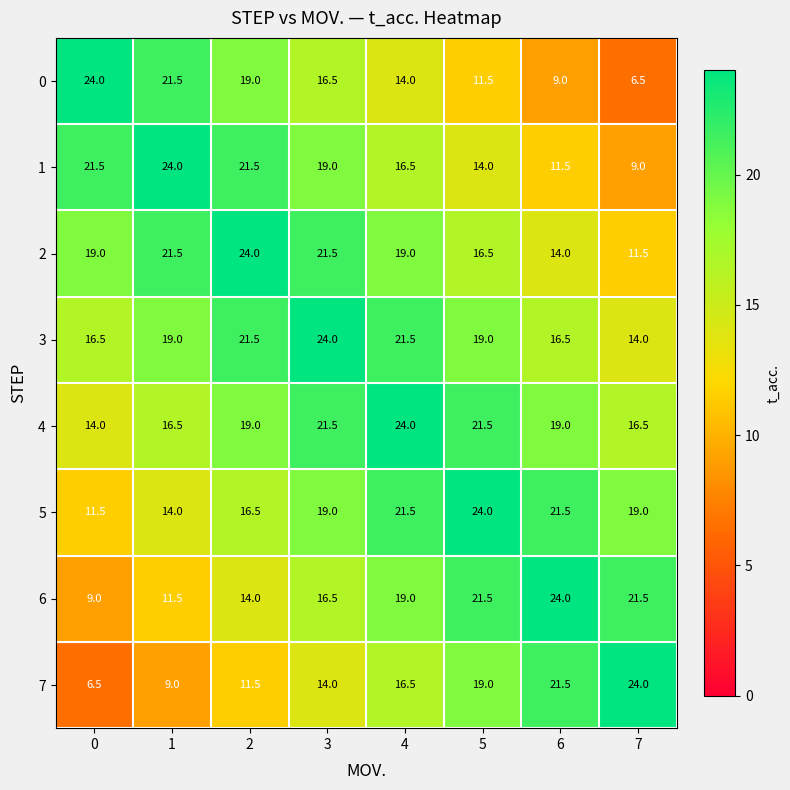

True or false: 4 has a value of 30.7 at 2.

False